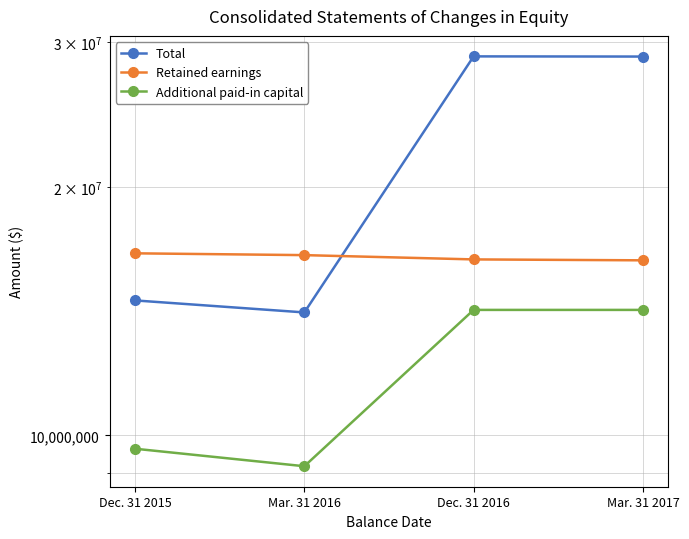

What is the maximum value for Additional paid-in capital?

14201795